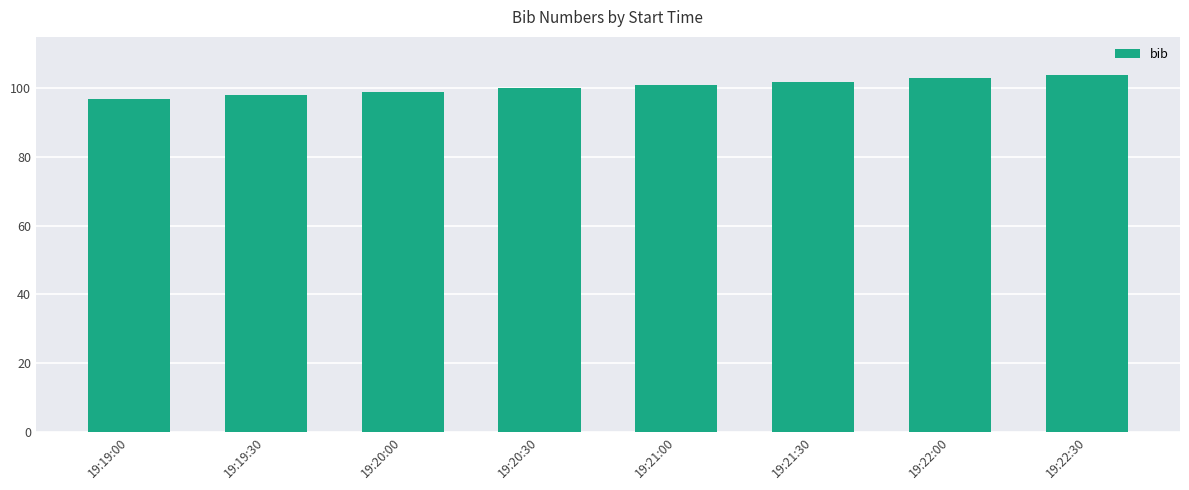

Count the values in the range 99 to 103.

5